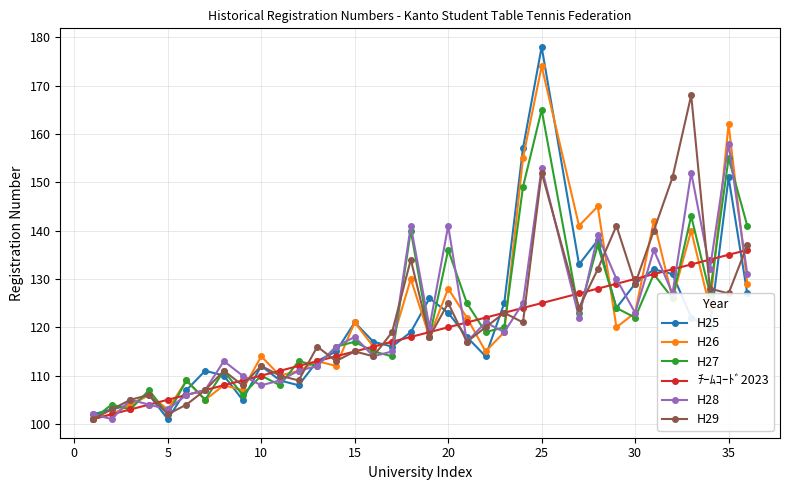

At how many categories does at least one series exceed 147?

5